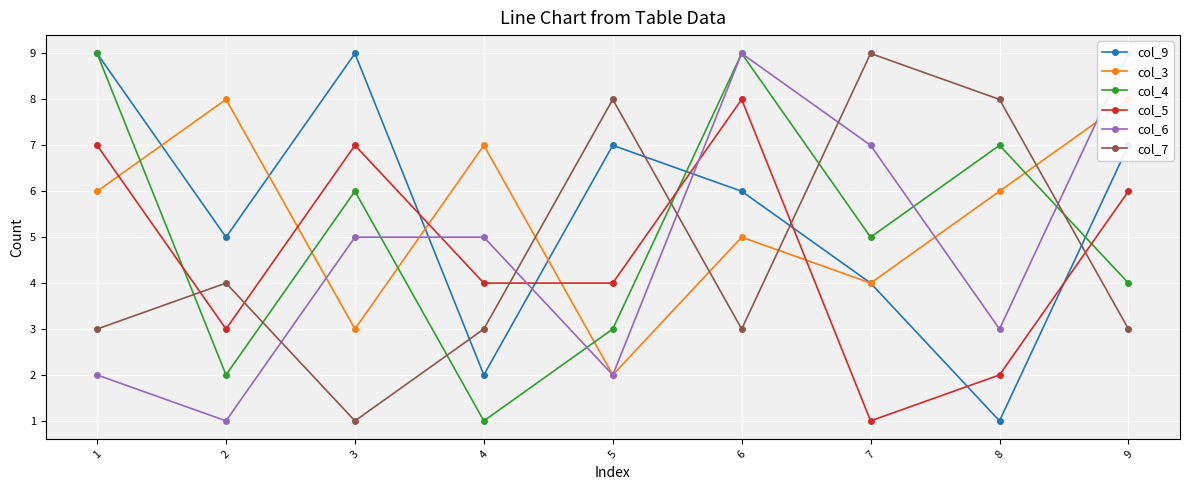

What is the sum of the col_4 values at 5 and 9?

7